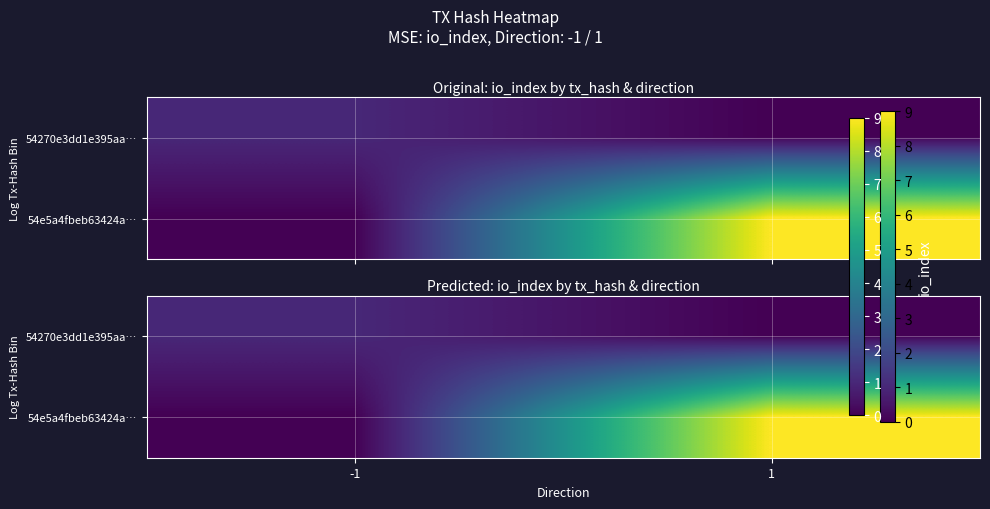

Which has a higher value, 1 or -1?

-1